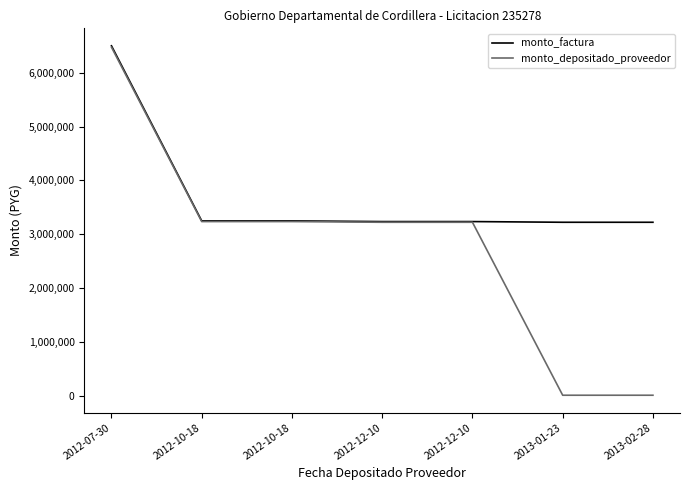

At which category is the sum across all series the highest?

2012-07-30